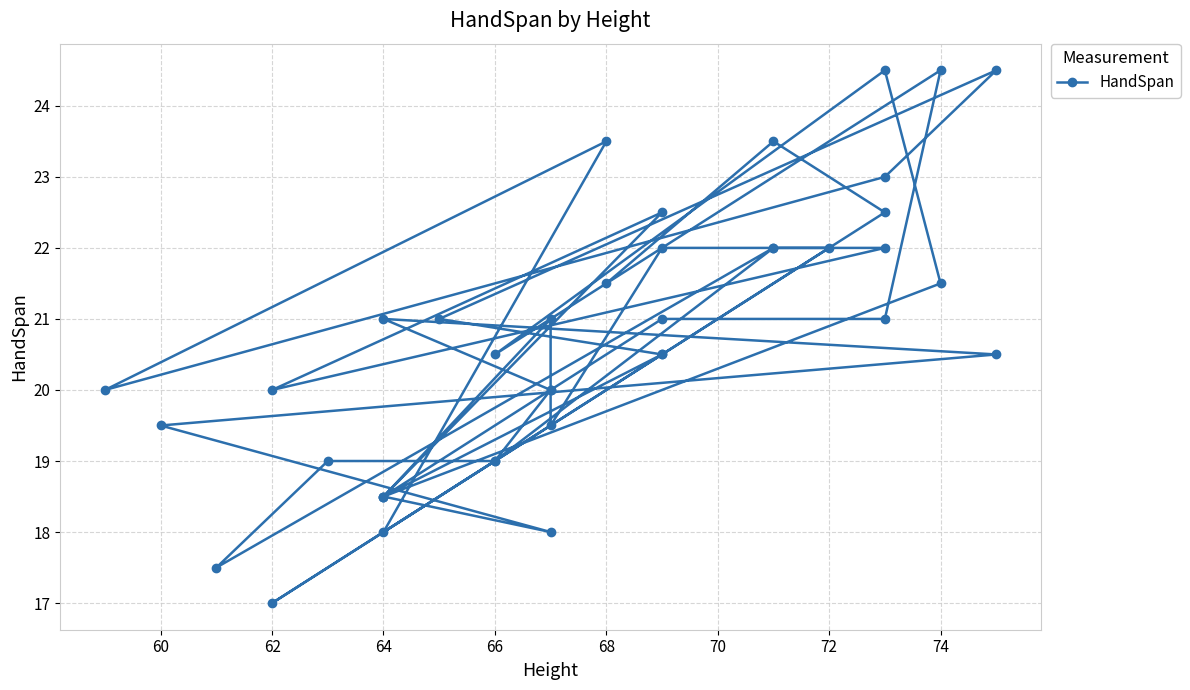

True or false: there are more than 0 points higher than both neighbors.

True